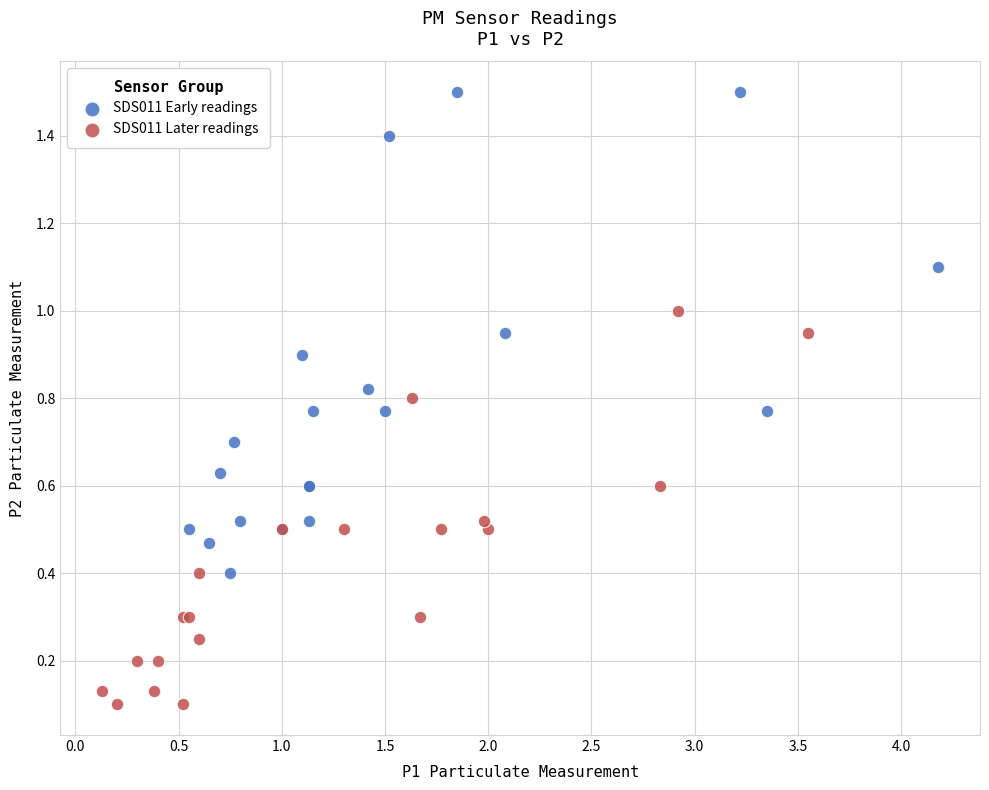

Which series contains the highest Y value?

SDS011 Early readings